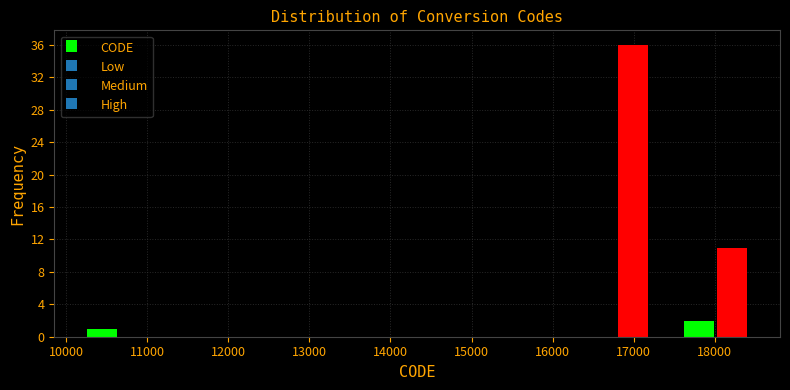

Reading left to right, transcribe this chart: for each bar, give the range it covers on the x-axis and its height. Neither the bar edges nor the heights are printed on the chart, so give them approximately, as read against the axes.

10300 to 10700: 1
10700 to 11100: 0
11100 to 11500: 0
11500 to 11900: 0
11900 to 12300: 0
12300 to 12700: 0
12700 to 13100: 0
13100 to 13500: 0
13500 to 13900: 0
13900 to 14300: 0
14300 to 14800: 0
14800 to 15200: 0
15200 to 15600: 0
15600 to 16000: 0
16000 to 16400: 0
16400 to 16800: 0
16800 to 17200: 36
17200 to 17600: 0
17600 to 18000: 2
18000 to 18400: 11